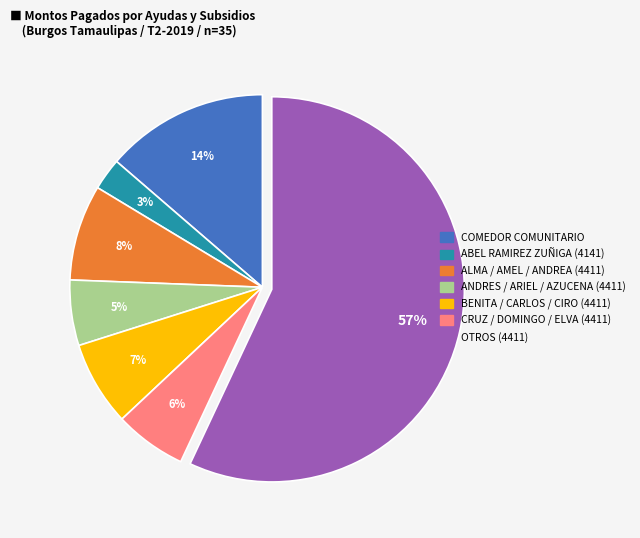

To the nearest percent, what is the difference between the largest and smallest slice percentages?

54%